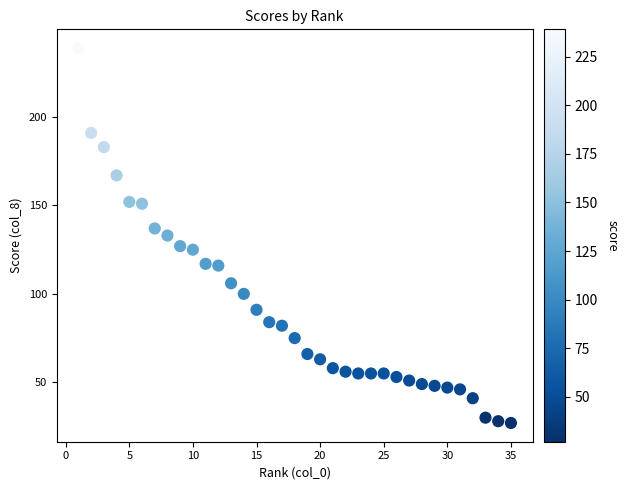

What is the range of X values (max minus min)?

34